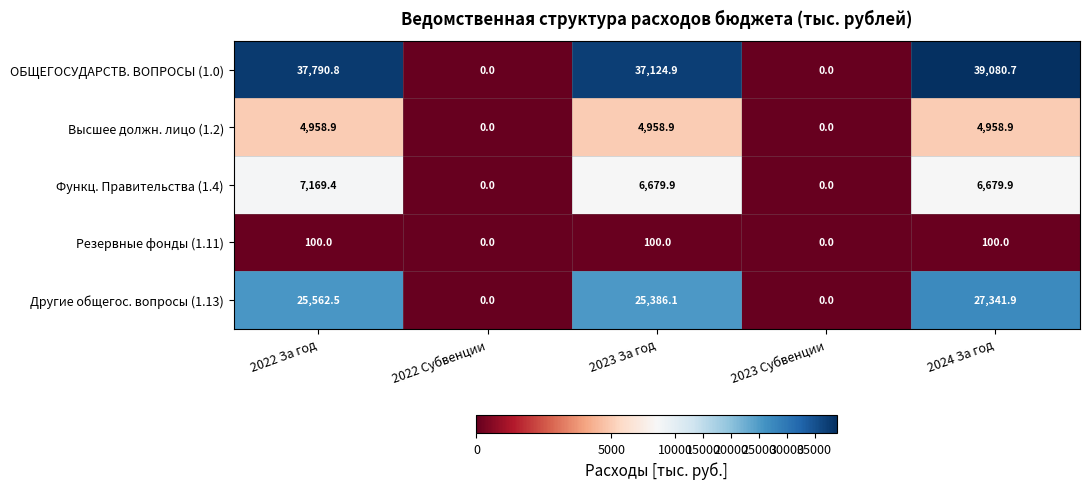

The value of Другие общегос. вопросы (1.13) at 2023 Субвенции is -12139.7. True or false?

False